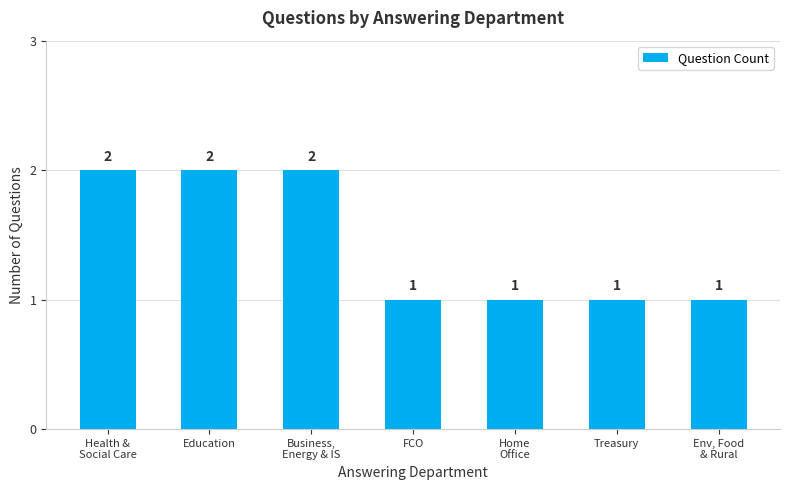

Does the chart contain any negative values?

No